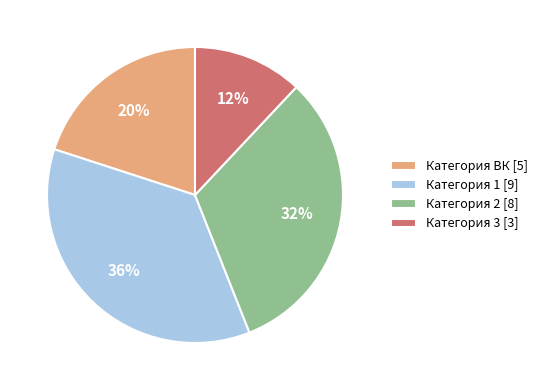

To the nearest percent, what portion does Категория 1 [9] represent?

36%